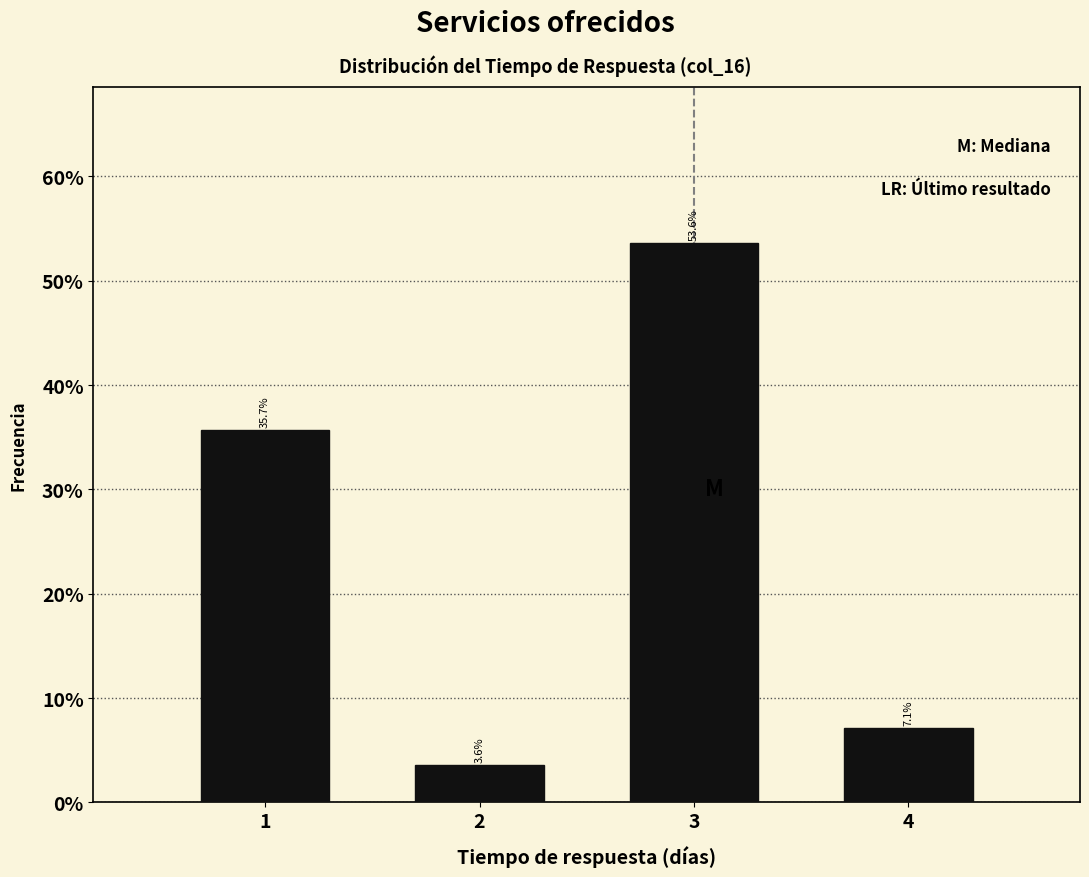

Reading right to left, what are all the values shown in this chart?

4=7.1	3=53.6	2=3.6	1=35.7